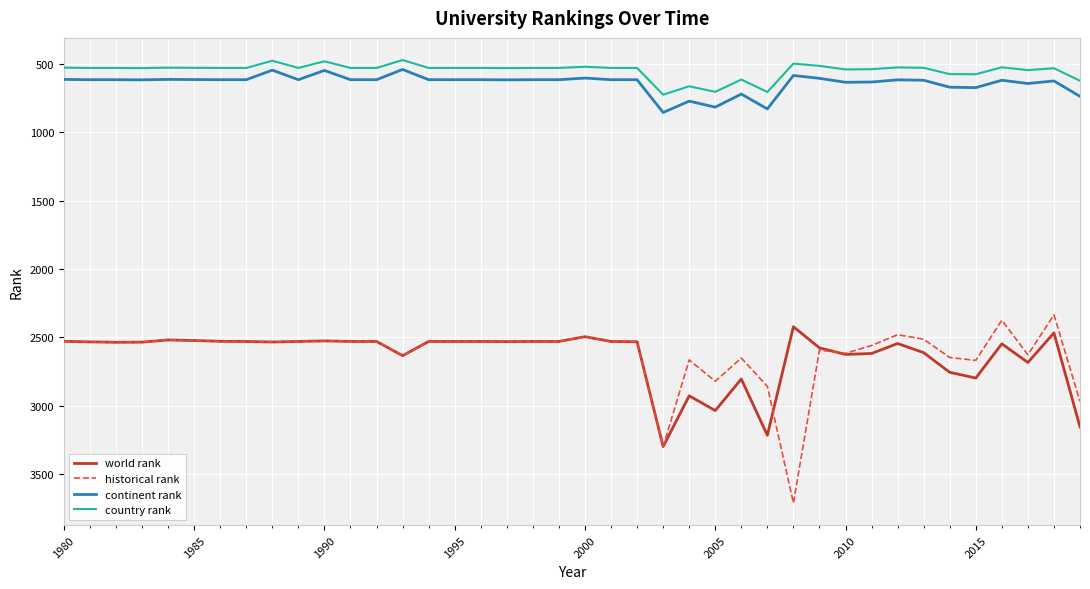

What is the maximum value shown in the chart?

3714.0